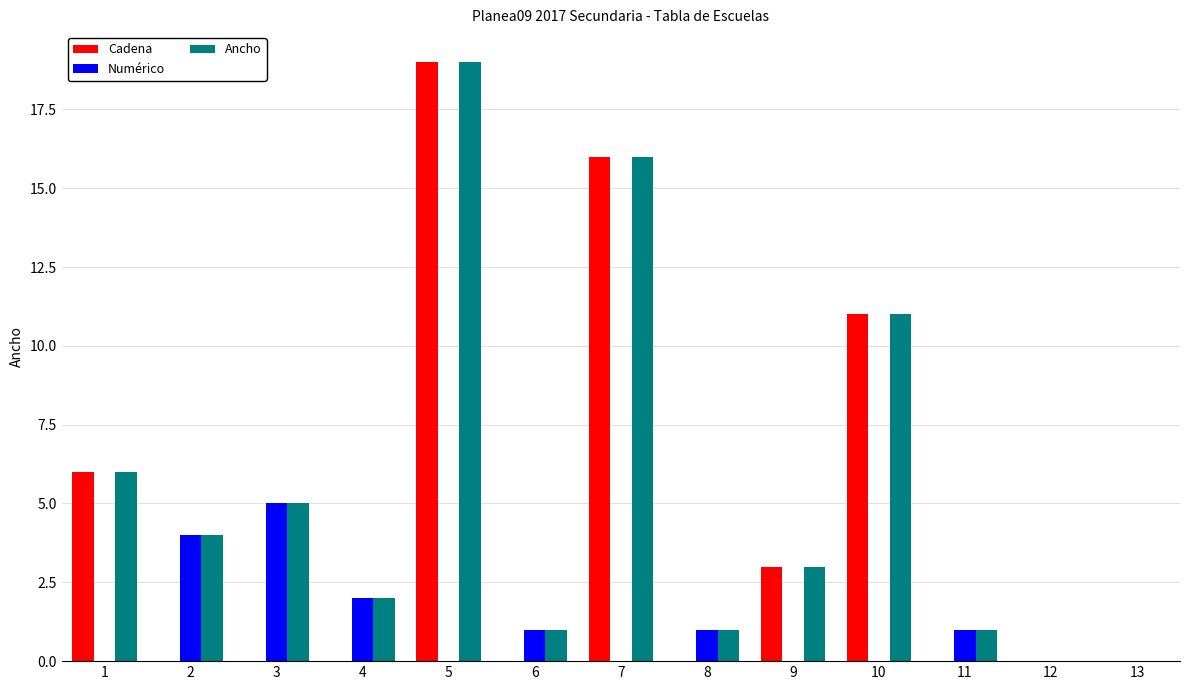

Which series changed the most between 8 and 9?

Cadena